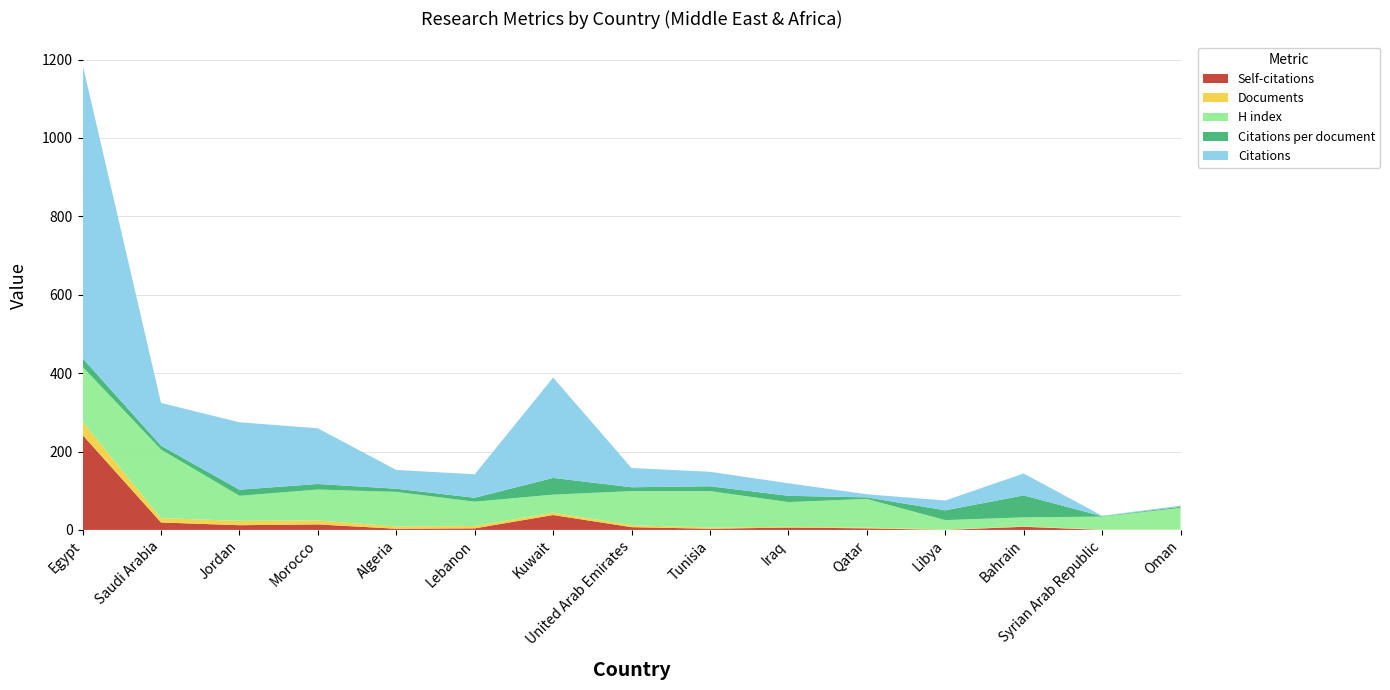

Reading left to right, what are all the values shown in this chart?

Self-citations: 242.0	19.0	12.0	14.0	3.0	4.0	38.0	7.0	3.0	6.0	4.0	0.0	8.0	0.0	0.0
Documents: 34.0	11.0	11.0	10.0	6.0	6.0	6.0	5.0	3.0	2.0	2.0	1.0	1.0	1.0	1.0
H index: 140.0	175.0	64.0	79.0	88.0	62.0	46.0	87.0	93.0	63.0	73.0	24.0	23.0	33.0	55.0
Citations per document: 22.0	9.9	15.6	14.2	8.0	10.0	42.7	9.8	12.3	16.0	4.0	25.0	56.0	1.0	3.0
Citations: 749.0	109.0	172.0	142.0	48.0	60.0	256.0	49.0	37.0	32.0	8.0	25.0	56.0	1.0	3.0